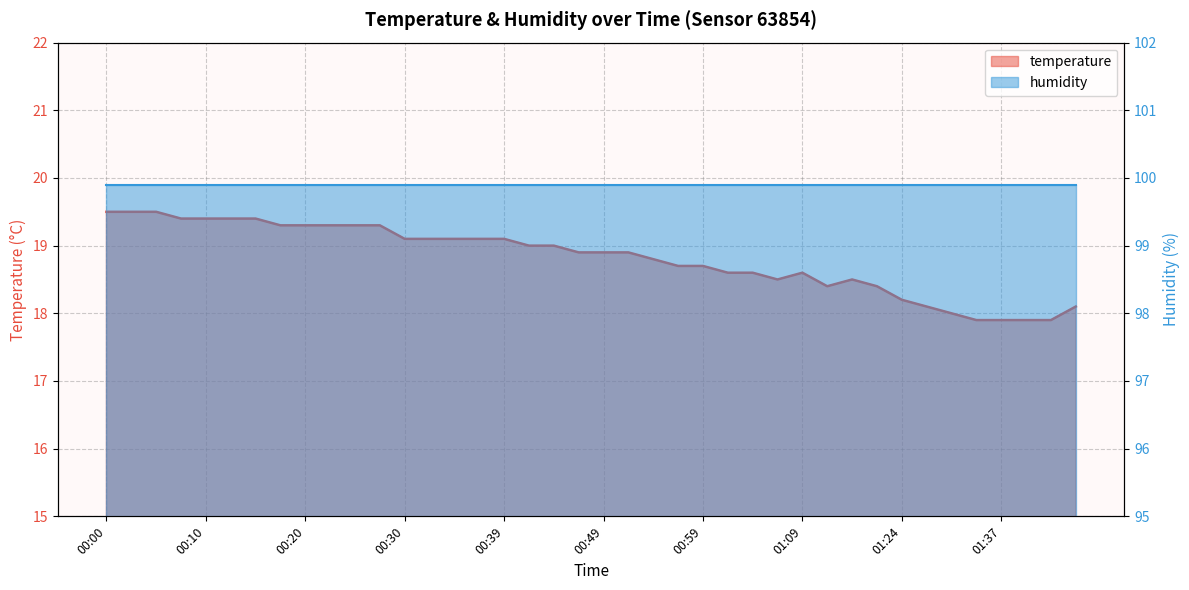

Which has a higher value, 01:24 or 01:06?

01:06